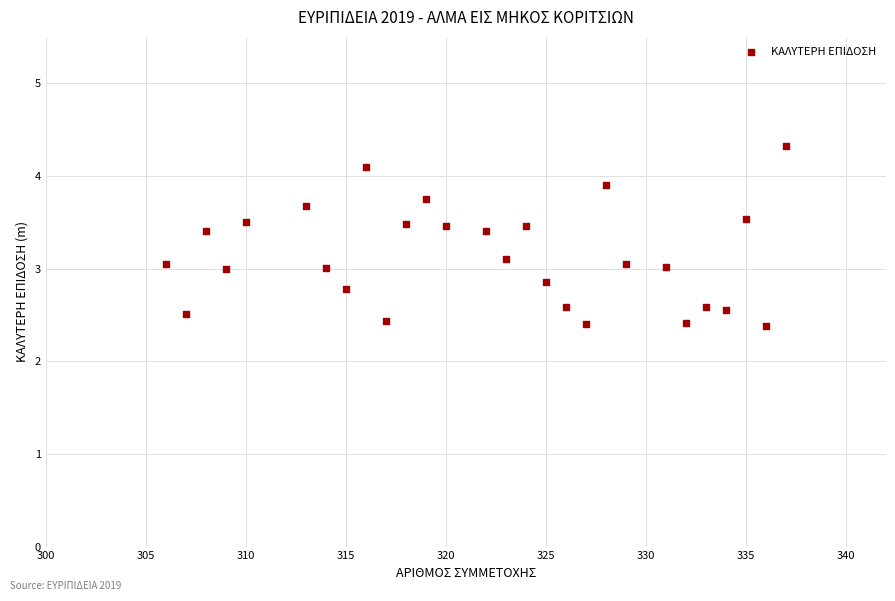

What is the range of X values (max minus min)?

31.0